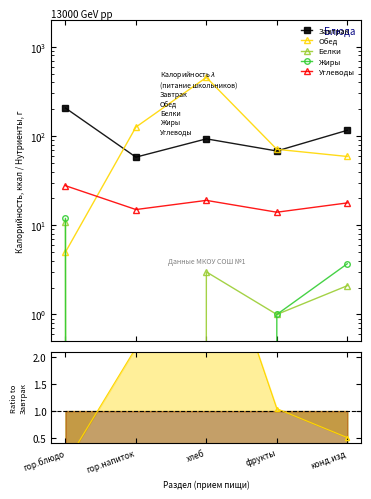

How many lines are shown in the chart?

5